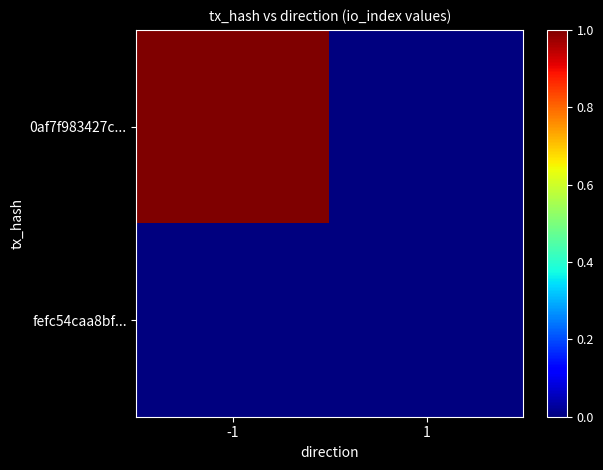

Reading left to right, extract all data points from this chart.

0af7f983427c...: -1=1	1=0
fefc54caa8bf...: -1=0	1=0